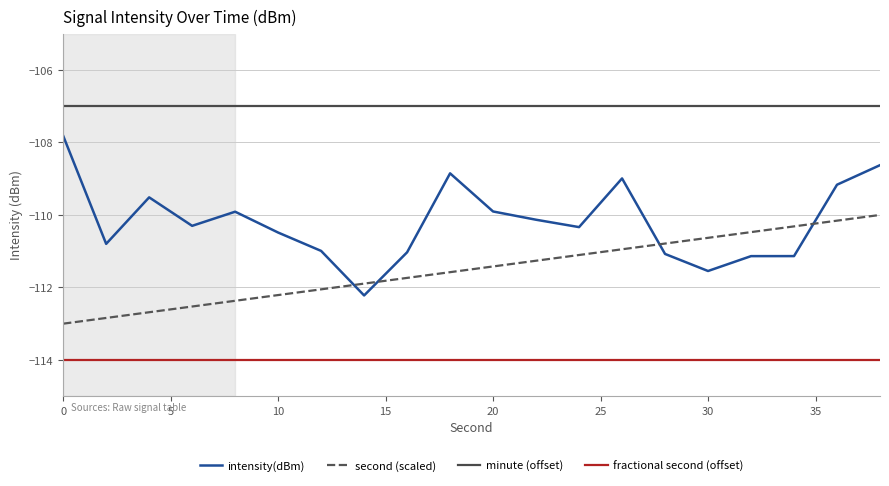

Rank the series by their average value, from highest to lowest.

minute (offset), intensity(dBm), second (scaled), fractional second (offset)